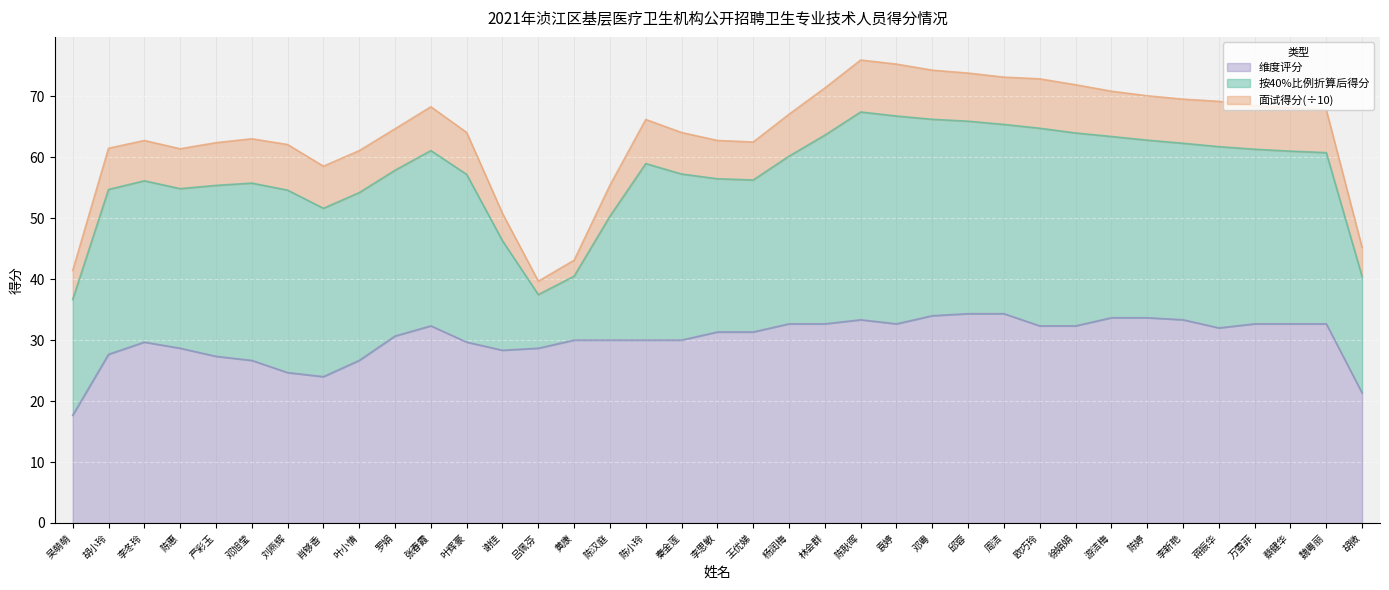

What is the total value across all series at 万雪菲?

68.5